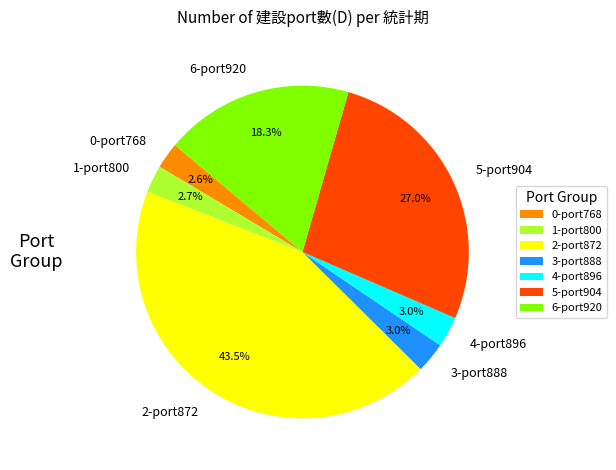

Between 1-port800 and 5-port904, which is larger?

5-port904